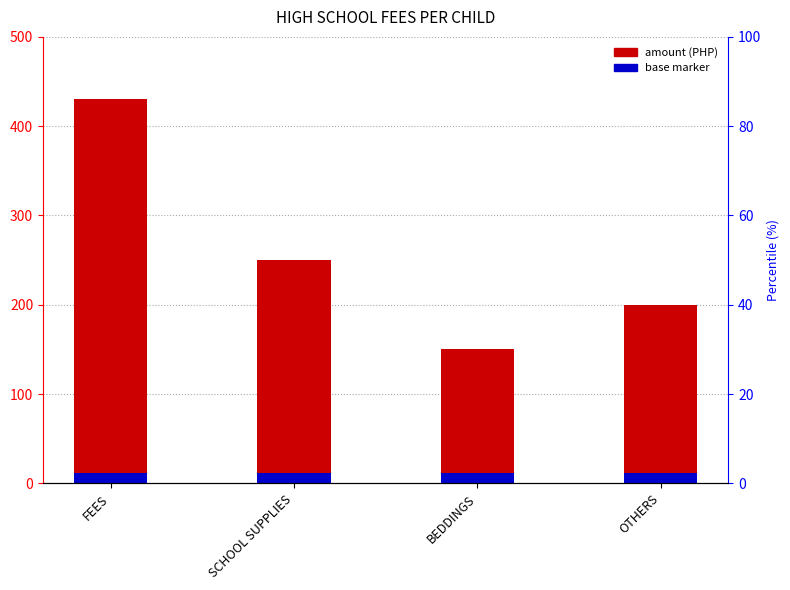

What is the value of the 1st bar from the left?

430